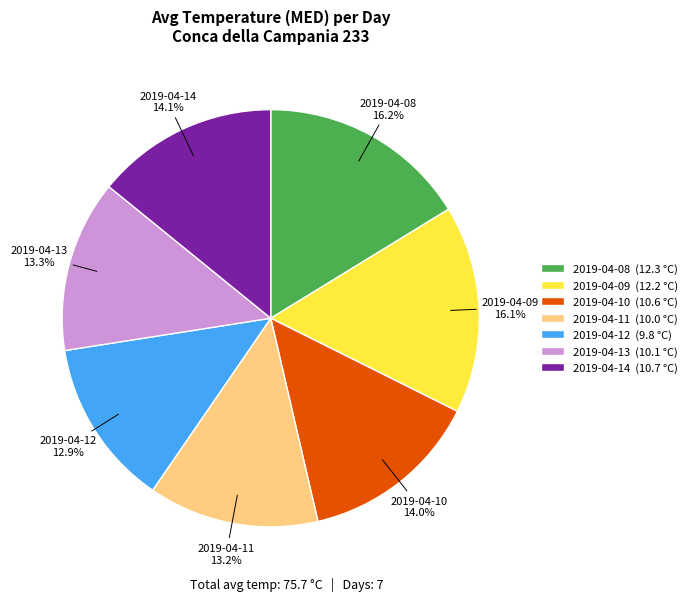

What percentage is the 2019-04-09 slice, to the nearest percent?

16%